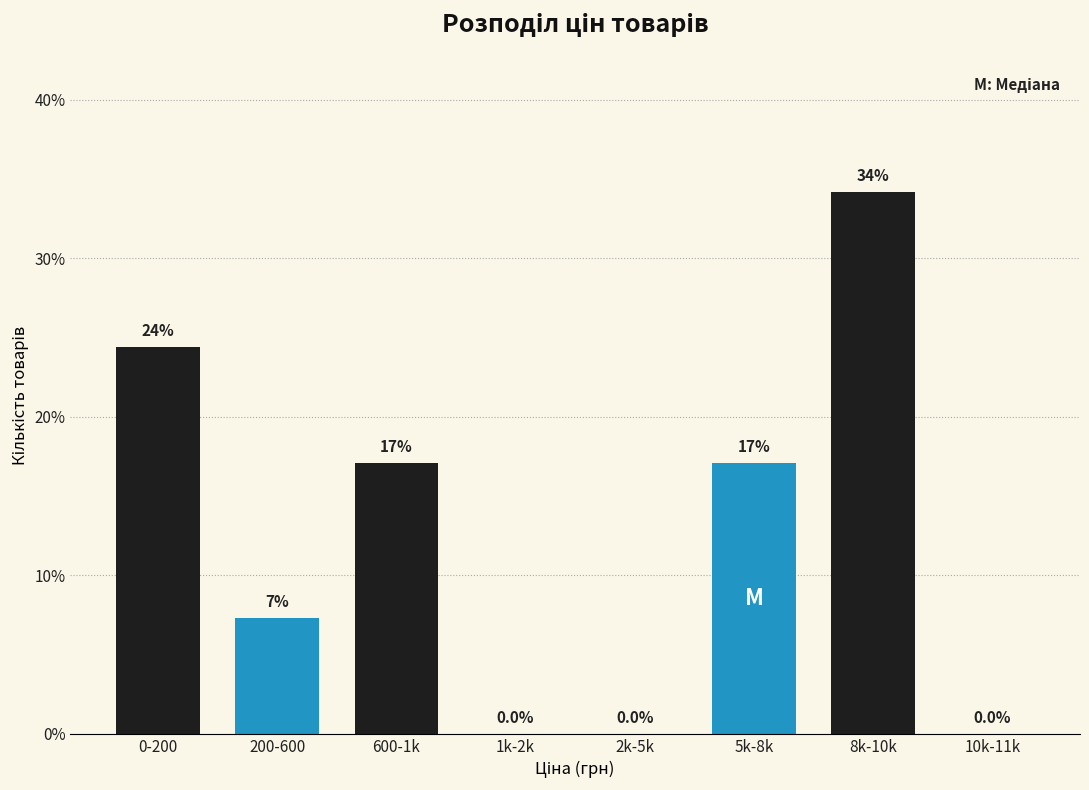

Reading left to right, extract all data points from this chart.

0-200=24.4	200-600=7.3	600-1k=17.1	1k-2k=0.0	2k-5k=0.0	5k-8k=17.1	8k-10k=34.1	10k-11k=0.0